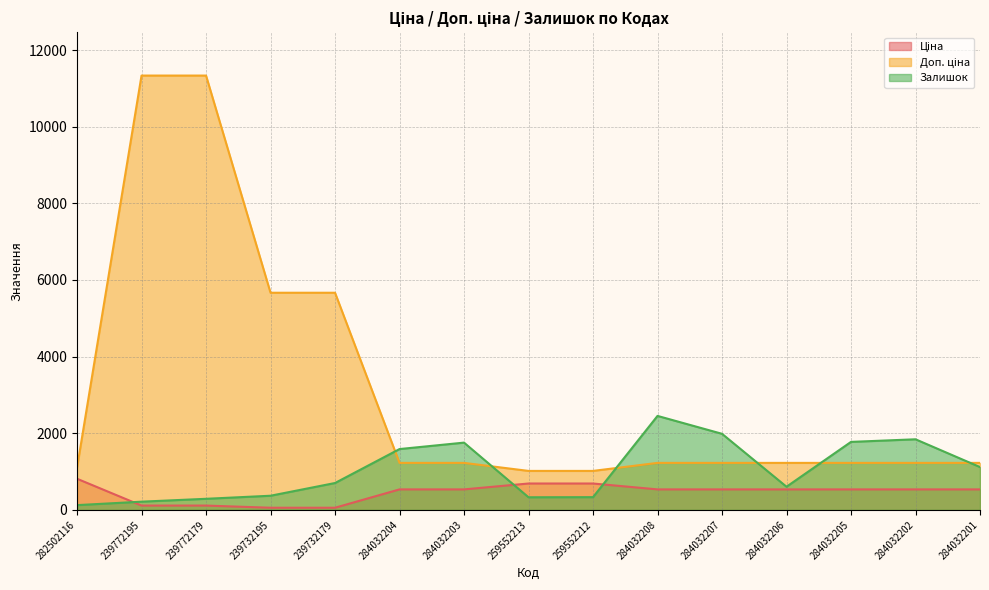

Which series changed the most between 239772179 and 284032208?

Доп. ціна